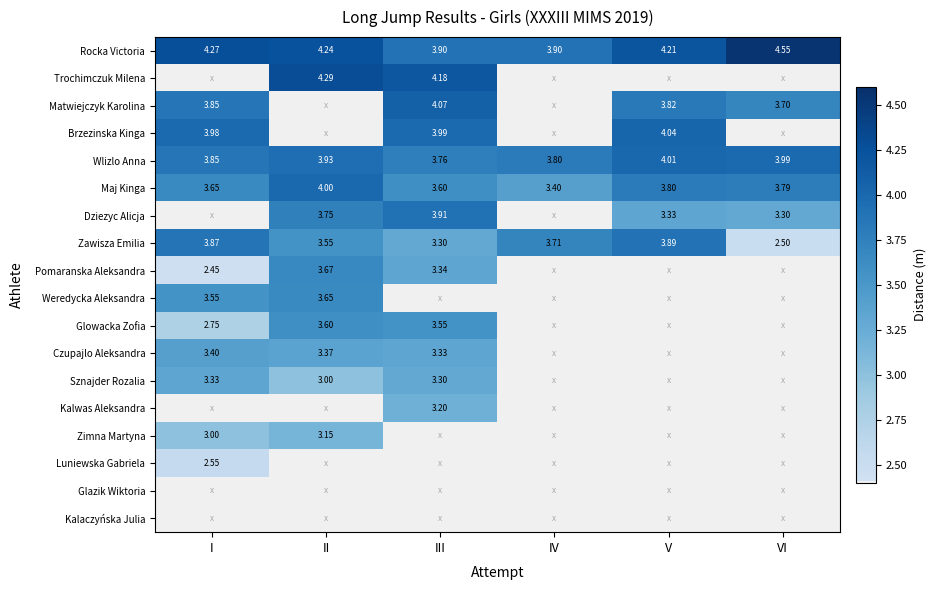

Which category has the lowest value in the Wlizlo Anna series?

III